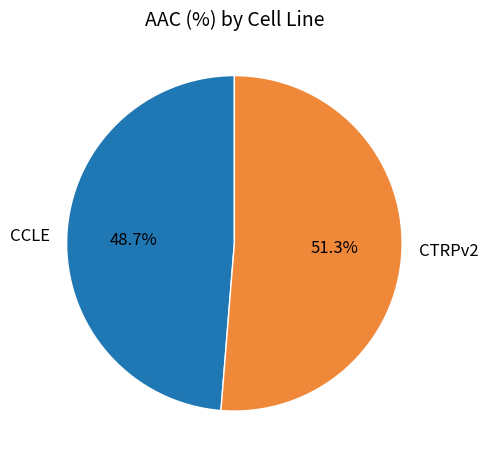

What is the total percentage of CTRPv2 and CCLE?

100.0%